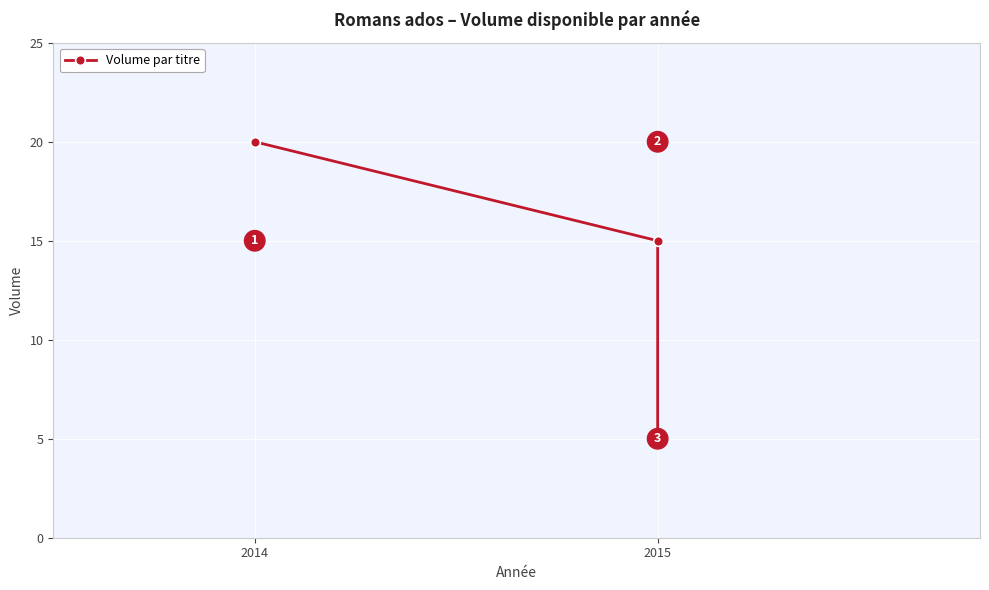

How many categories are shown in the chart?

3